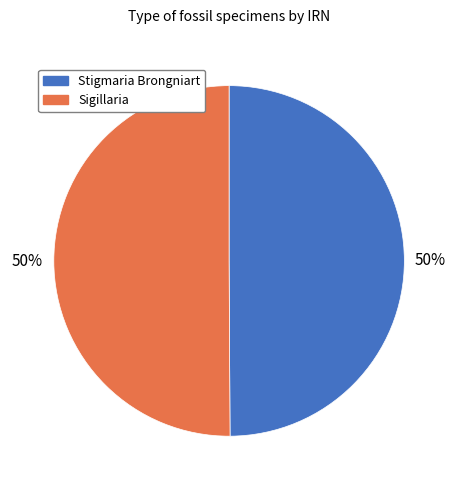

Approximately how many times larger is the value at Sigillaria compared to Stigmaria Brongniart?

1.0